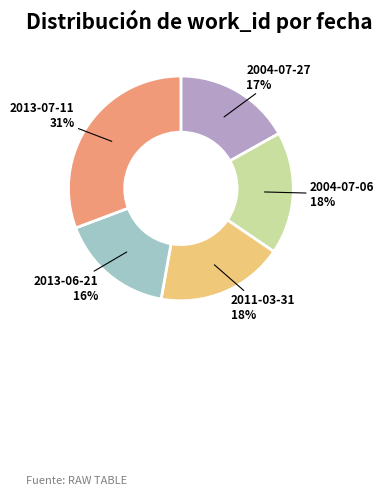

How many segments does this pie chart have?

5